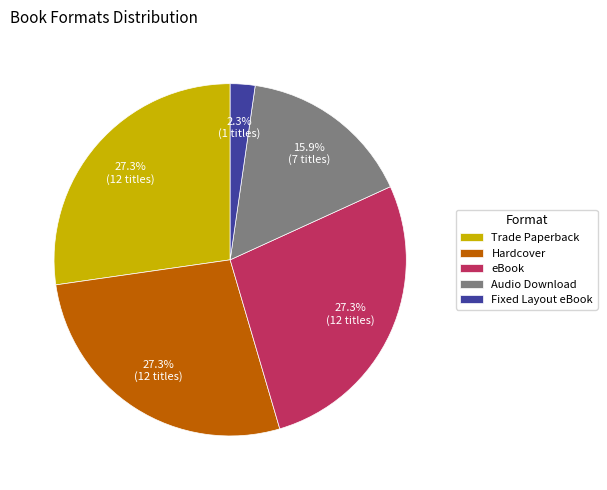

Which category has the smallest portion of the pie?

Fixed Layout eBook